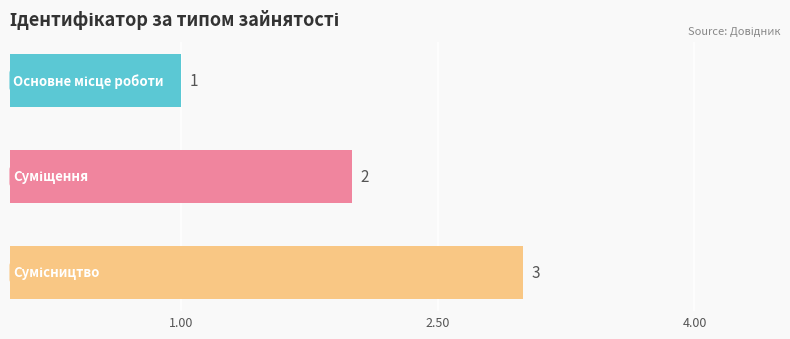

What is the value of the 3rd bar from the top?

3